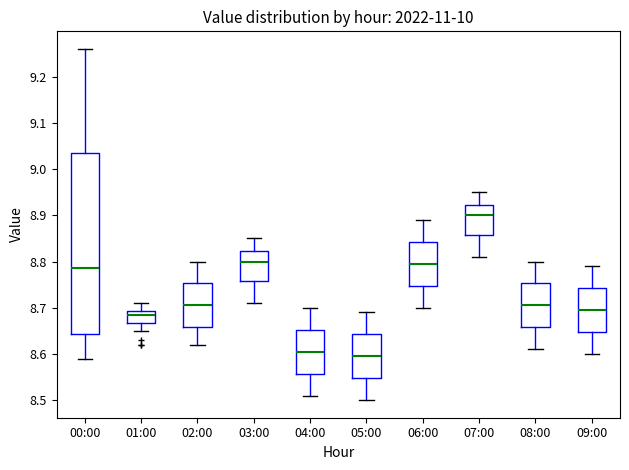

Where does the median line of the box for 03:00 sit on the y-axis? The values are not printed on the chart, so give them approximately, as read against the axis.

8.80